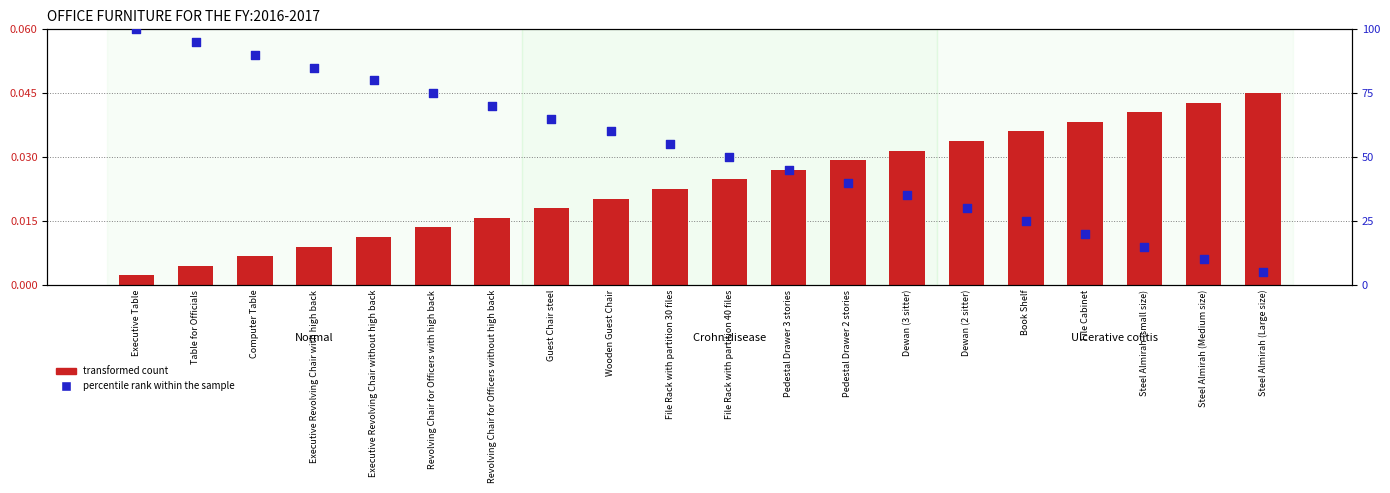

Is the value of transformed count at Steel Almirah (Large size) greater than the value of percentile rank within the sample at Steel Almirah (small size)?

No